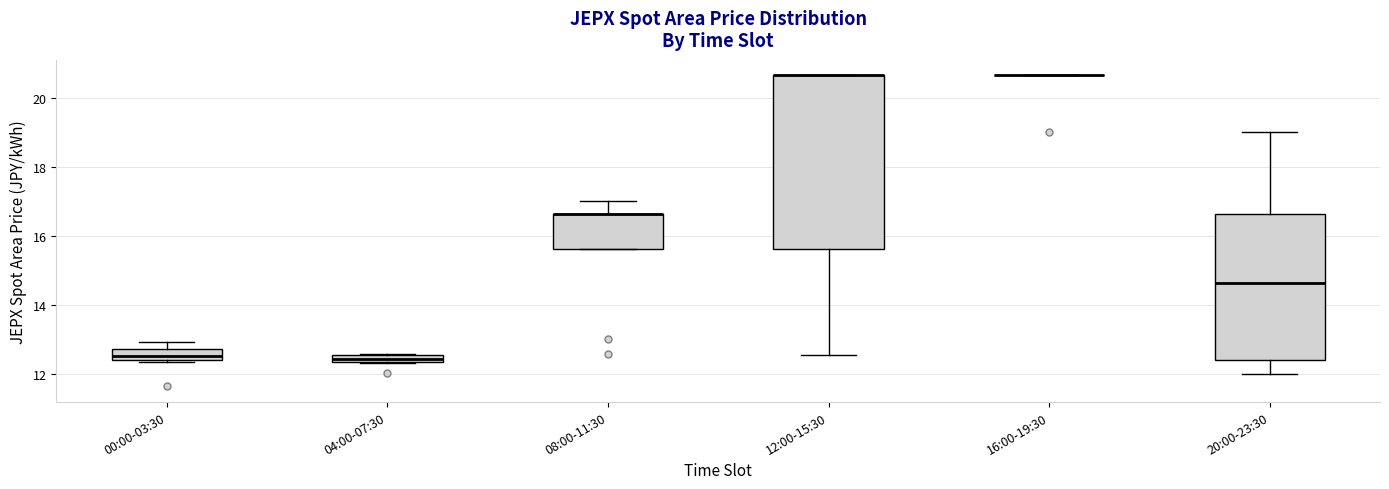

Comparing the boxes themselves (not the whiskers), which one is the tallest?

12:00-15:30